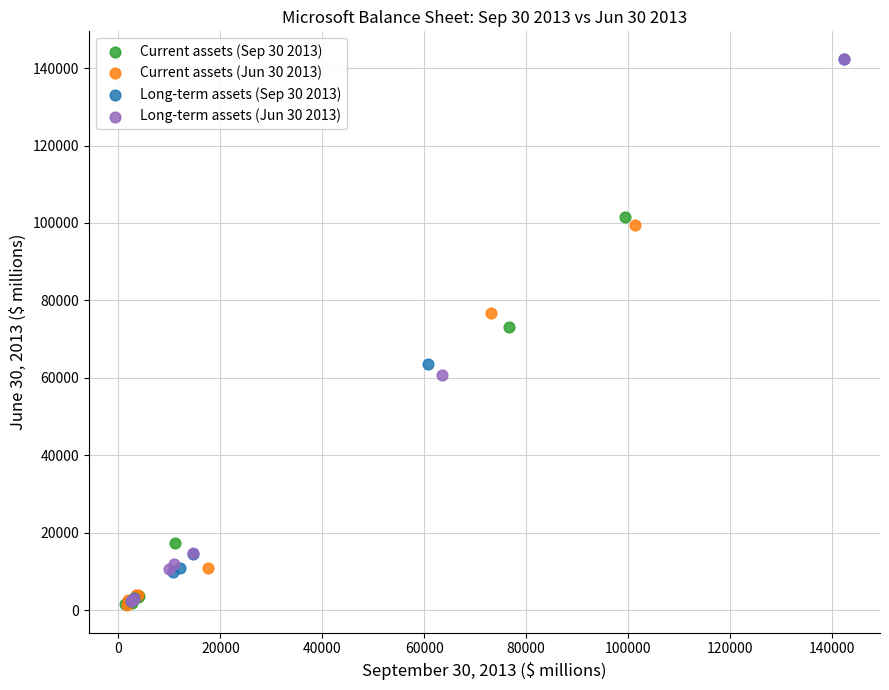

What are all the series names shown in the legend?

Current assets (Sep 30 2013), Current assets (Jun 30 2013), Long-term assets (Sep 30 2013), Long-term assets (Jun 30 2013)